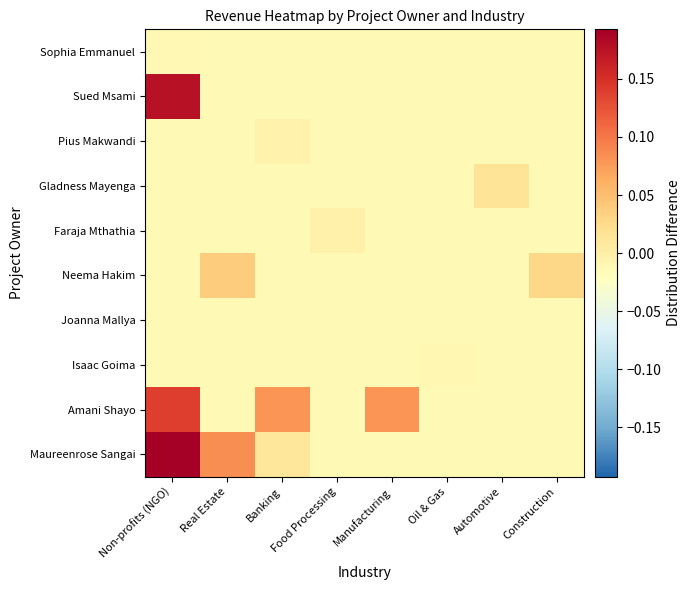

Between Construction and Food Processing, which is larger?

Construction